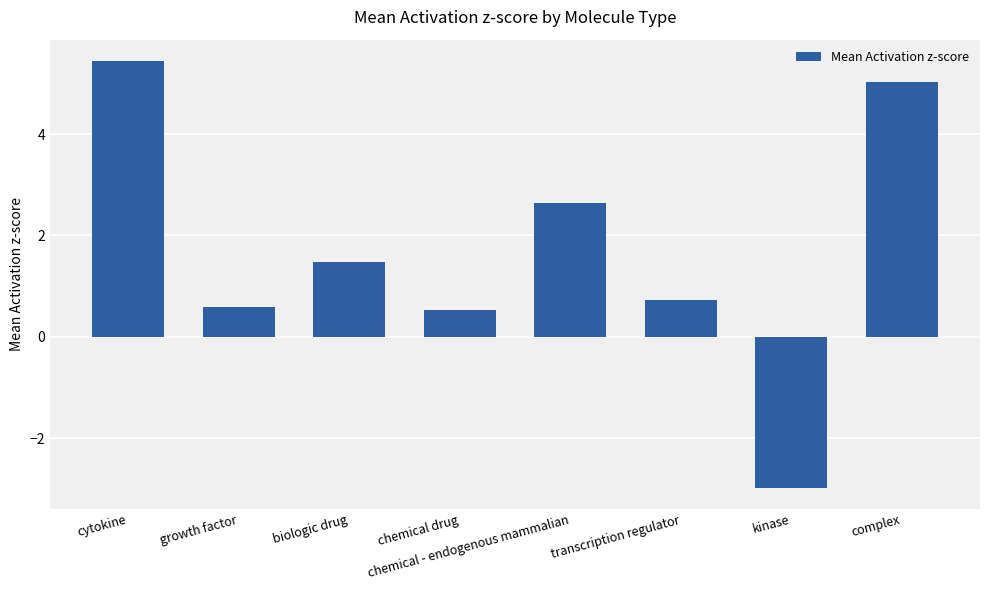

What is the difference between the second highest and minimum values?

8.0